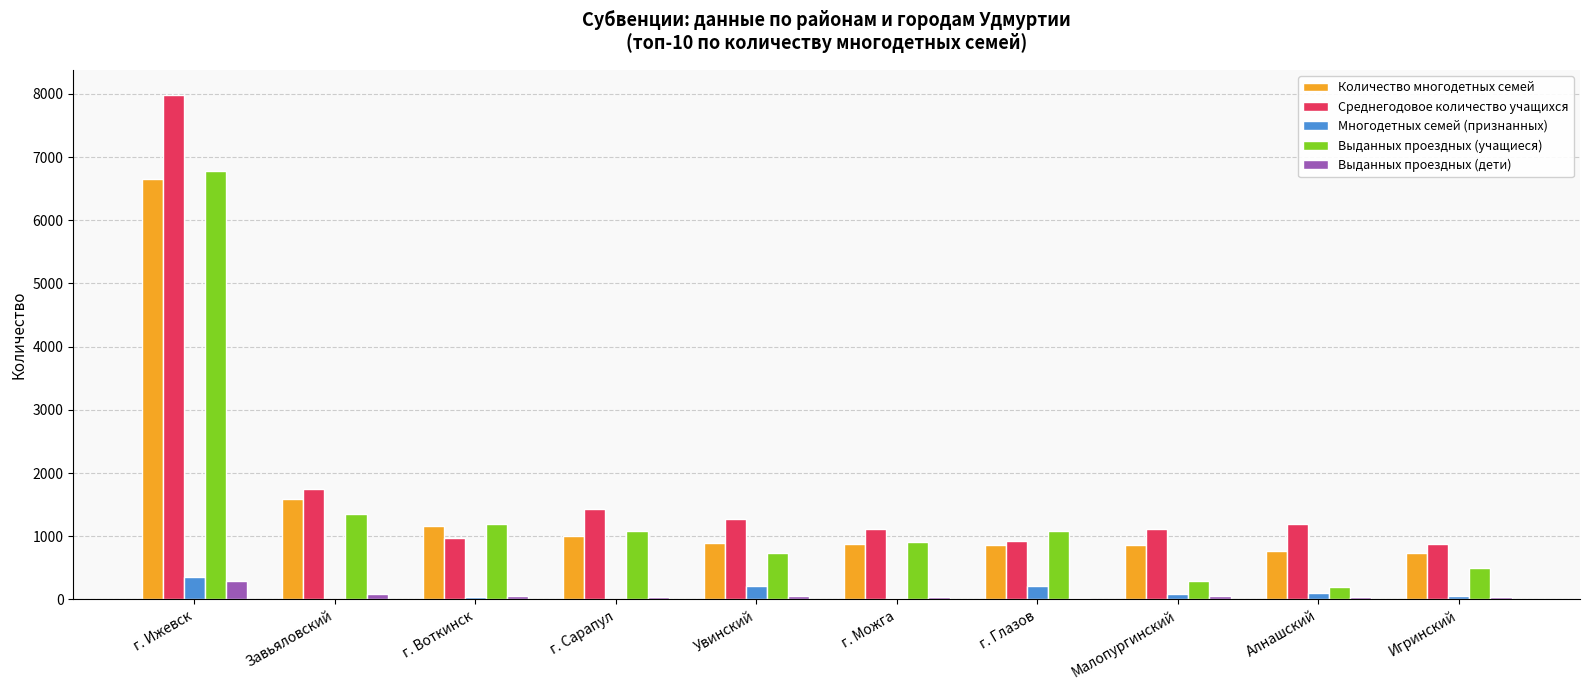

The value of Количество многодетных семей at г. Глазов is 1265. True or false?

False